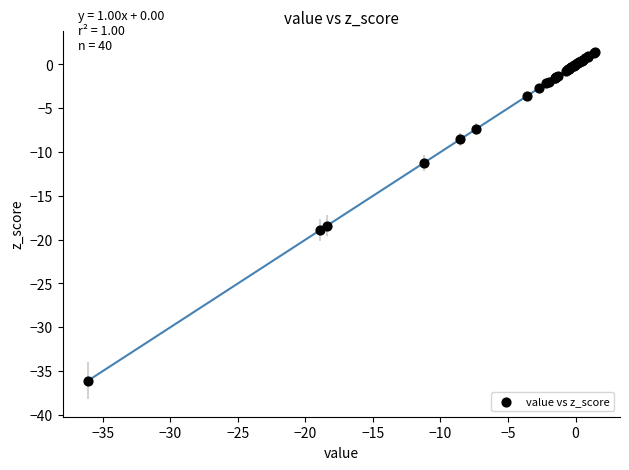

What Y value in the scatter plot is closest to -17?

-18.4